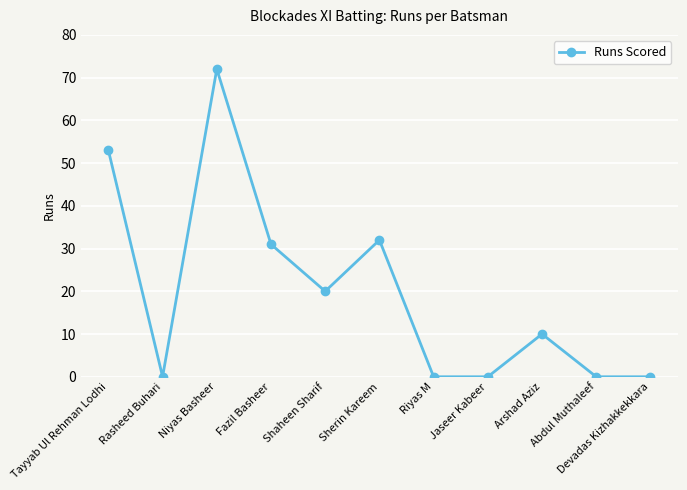

At which label is the value closest to 36?

Sherin Kareem